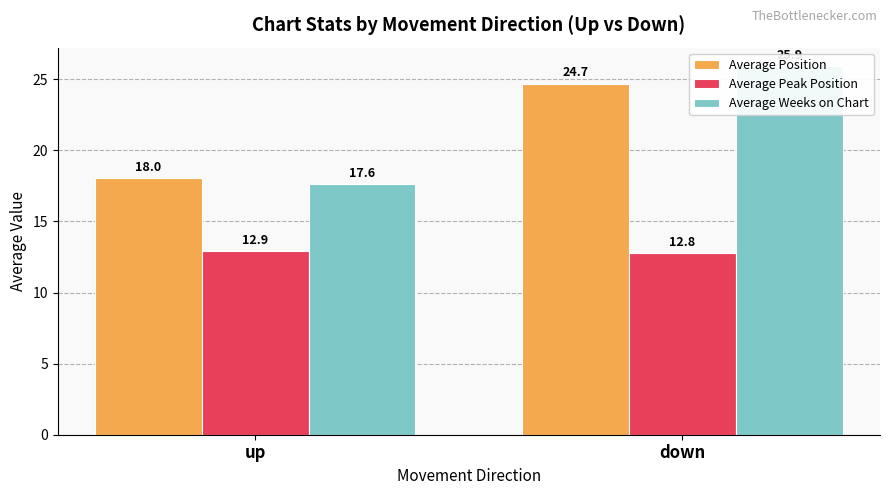

What is the difference between the maximum and minimum values in the Average Peak Position series?

0.1